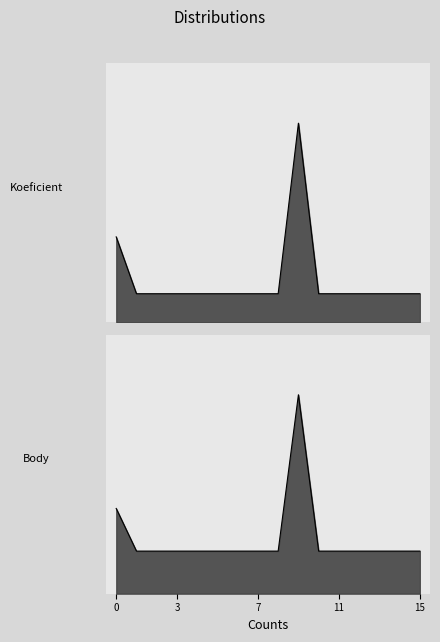

Count the number of categories in the chart.

16